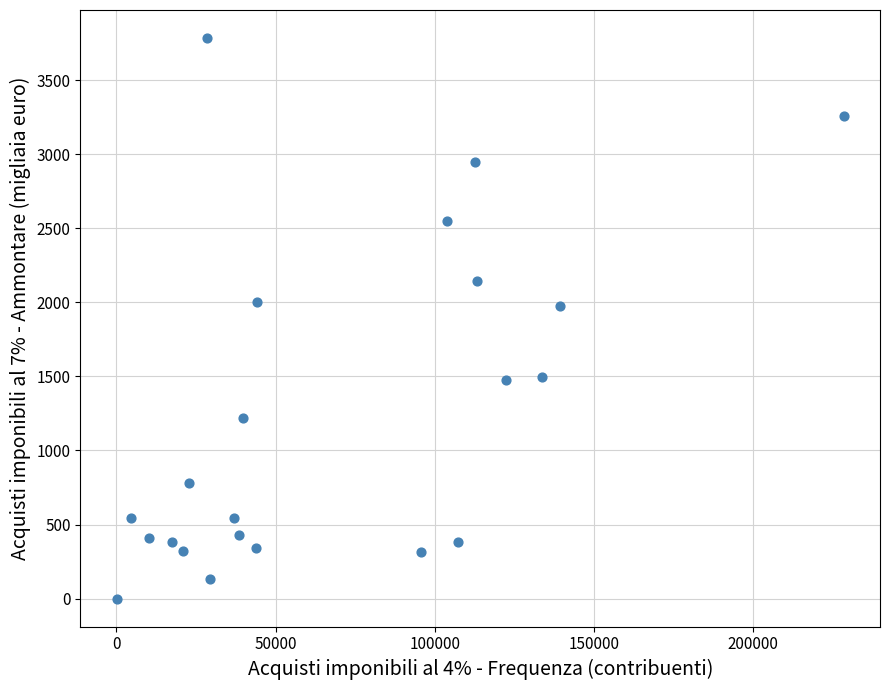

What is the range of Y values (max minus min)?

3786